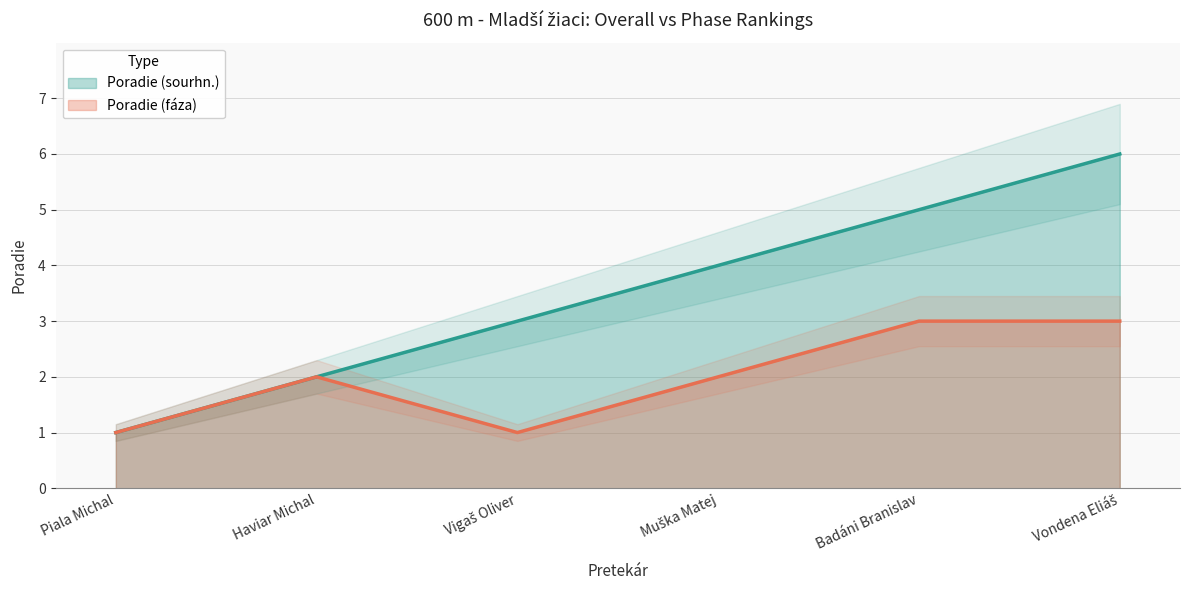

Between Haviar Michal and Muška Matej, which series saw the biggest shift?

Poradie (sourhn.)